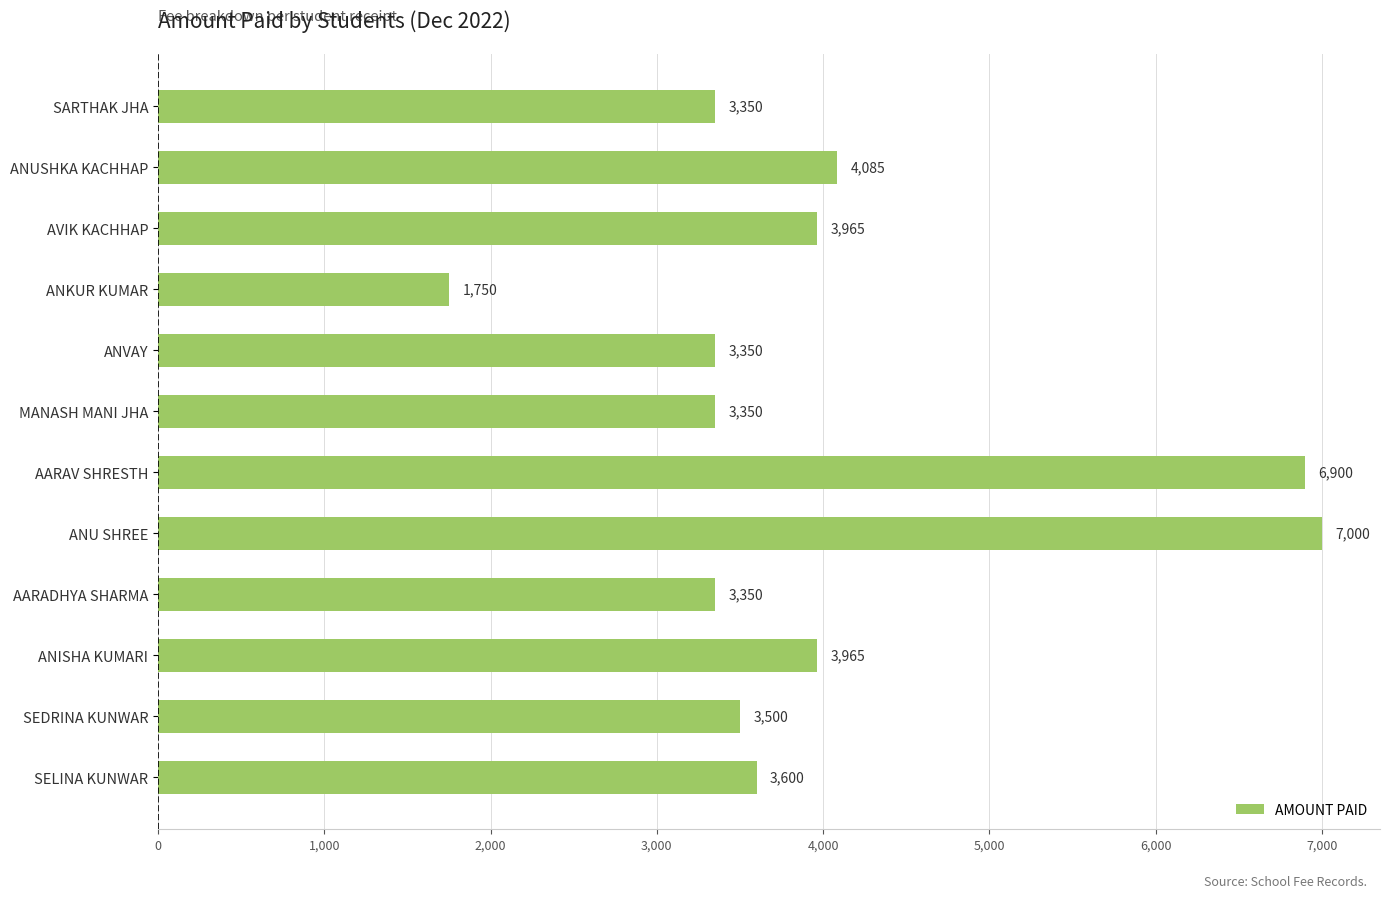

Does the chart contain stacked bars?

No